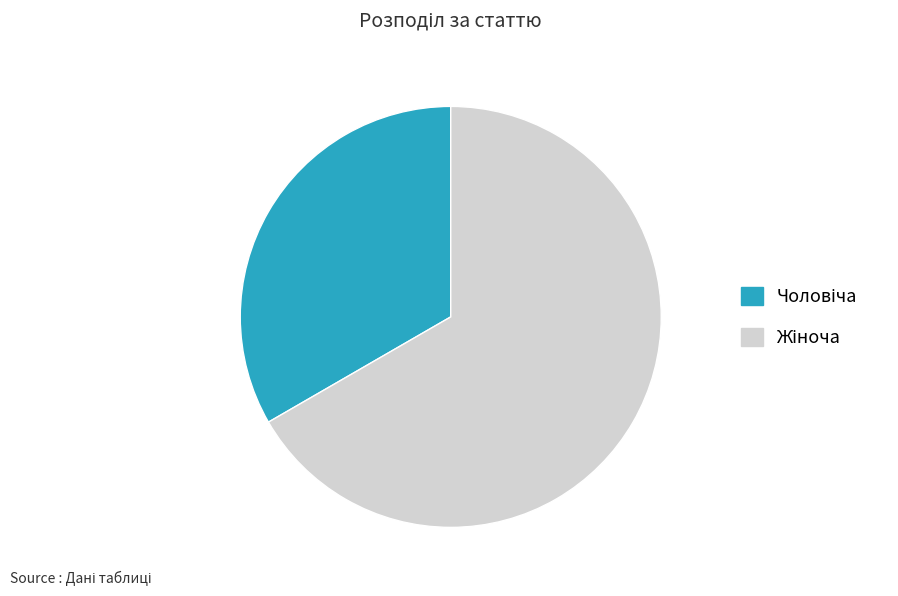

Is there a majority slice in this chart?

Yes